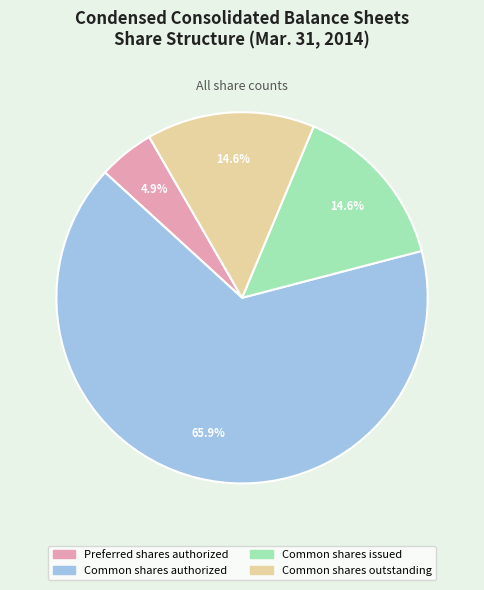

Which category has the biggest portion of the pie?

Common shares authorized